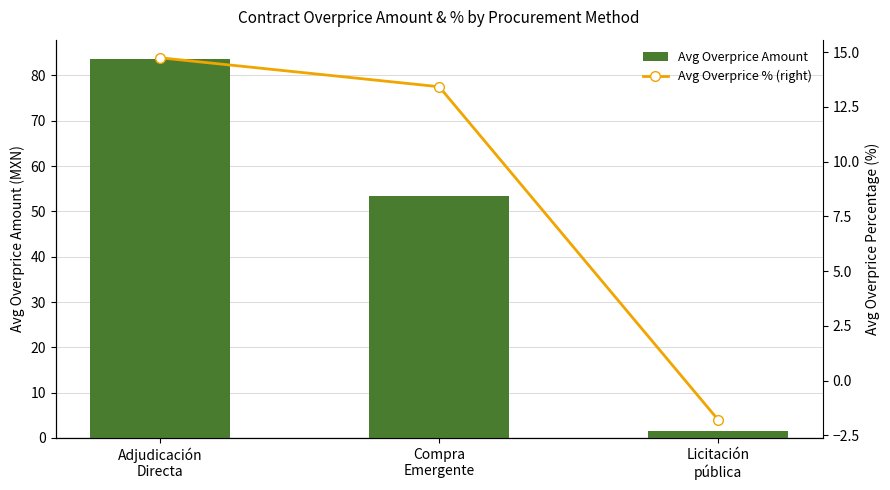

Is the value of Avg Overprice Amount (MXN) at Licitación
pública greater than the value of Avg Overprice % (right axis) at Adjudicación
Directa?

No